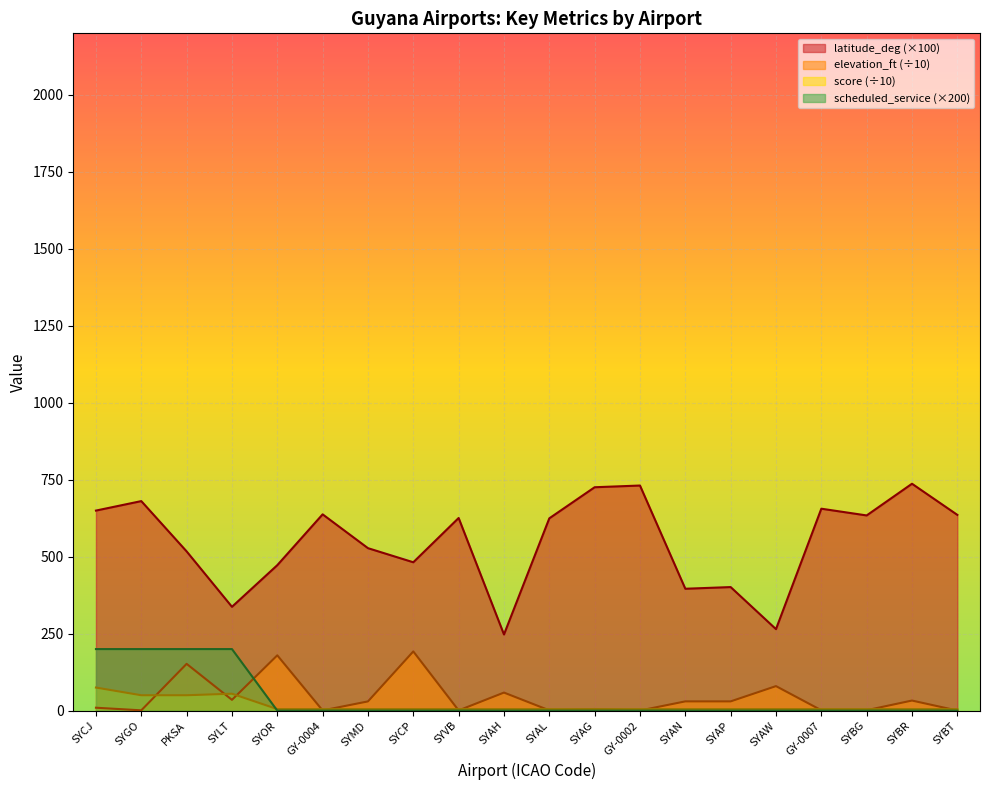

Reading left to right, what are all the values shown in this chart?

latitude_deg: SYCJ=649.9	SYGO=680.6	PKSA=517.3	SYLT=337.3	SYOR=472.5	GY-0004=637.6	SYMD=527.7	SYCP=482.0	SYVB=625.8	SYAH=247.4	SYAL=624.7	SYAG=725.7	GY-0002=731.2	SYAN=395.9	SYAP=401.4	SYAW=264.8	GY-0007=655.9	SYBG=634.1	SYBR=737.0	SYBT=635.9
elevation_ft: SYCJ=9.5	SYGO=1.0	PKSA=152.0	SYLT=35.1	SYOR=179.7	GY-0004=0.7	SYMD=30.0	SYCP=192.4	SYVB=0.8	SYAH=58.7	SYAL=1.0	SYAG=5.3	GY-0002=0.4	SYAN=30.1	SYAP=30.1	SYAW=79.7	GY-0007=1.3	SYBG=1.4	SYBR=32.8	SYBT=0.3
score: SYCJ=75.0	SYGO=50.0	PKSA=50.0	SYLT=55.0	SYOR=5.0	GY-0004=5.0	SYMD=5.0	SYCP=5.0	SYVB=5.0	SYAH=5.0	SYAL=5.0	SYAG=5.0	GY-0002=5.0	SYAN=5.0	SYAP=5.0	SYAW=5.0	GY-0007=5.0	SYBG=5.0	SYBR=5.0	SYBT=5.0
scheduled_service: SYCJ=200.0	SYGO=200.0	PKSA=200.0	SYLT=200.0	SYOR=0.0	GY-0004=0.0	SYMD=0.0	SYCP=0.0	SYVB=0.0	SYAH=0.0	SYAL=0.0	SYAG=0.0	GY-0002=0.0	SYAN=0.0	SYAP=0.0	SYAW=0.0	GY-0007=0.0	SYBG=0.0	SYBR=0.0	SYBT=0.0